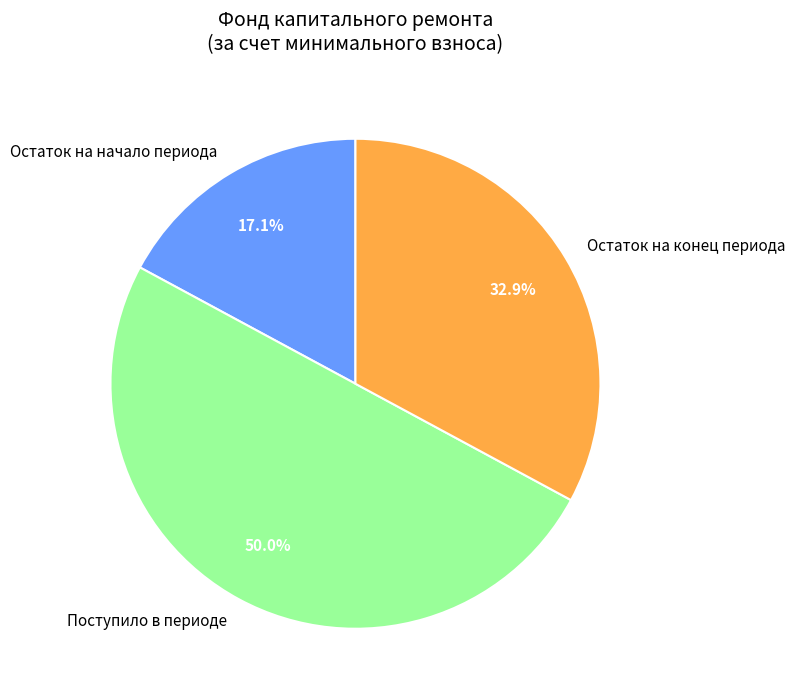

How many slices are in this pie chart?

3